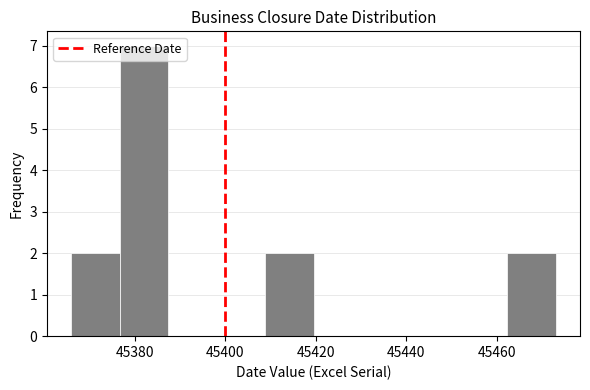

Reading left to right, transcribe this chart: for each bar, give the range it covers on the x-axis and its height. Neither the bar edges nor the heights are printed on the chart, so give them approximately, as read against the axes.

45366 to 45376: 2
45376 to 45388: 7
45388 to 45398: 0
45398 to 45408: 0
45408 to 45420: 2
45420 to 45430: 0
45430 to 45440: 0
45440 to 45452: 0
45452 to 45462: 0
45462 to 45474: 2